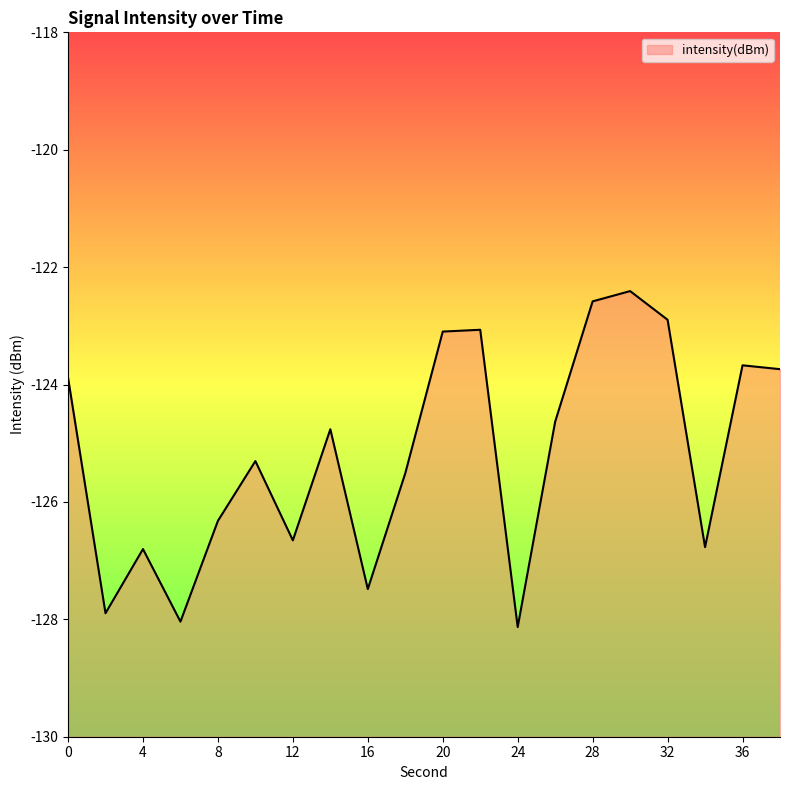

Reading right to left, extract all data points from this chart.

-123.7	-123.7	-126.8	-122.9	-122.4	-122.6	-124.6	-128.1	-123.1	-123.1	-125.5	-127.5	-124.8	-126.7	-125.3	-126.3	-128.0	-126.8	-127.9	-123.9